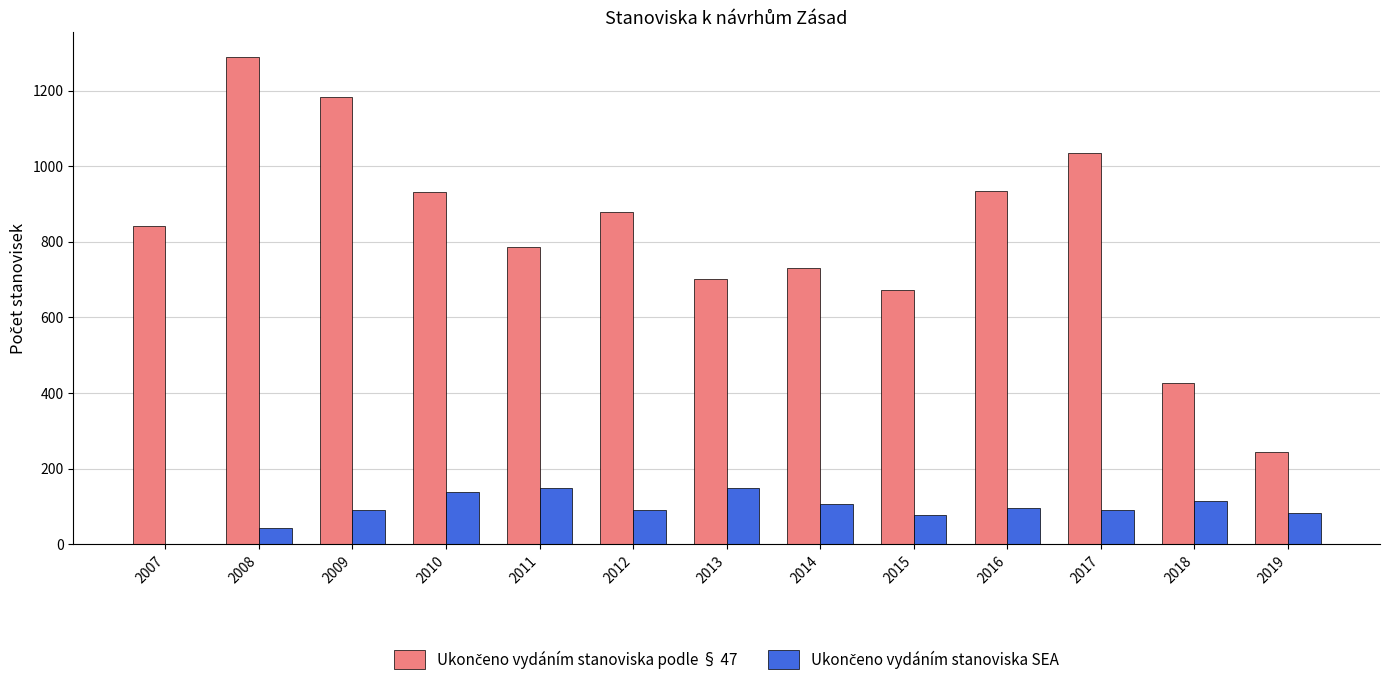

What is the total value across all series at 2014?

836